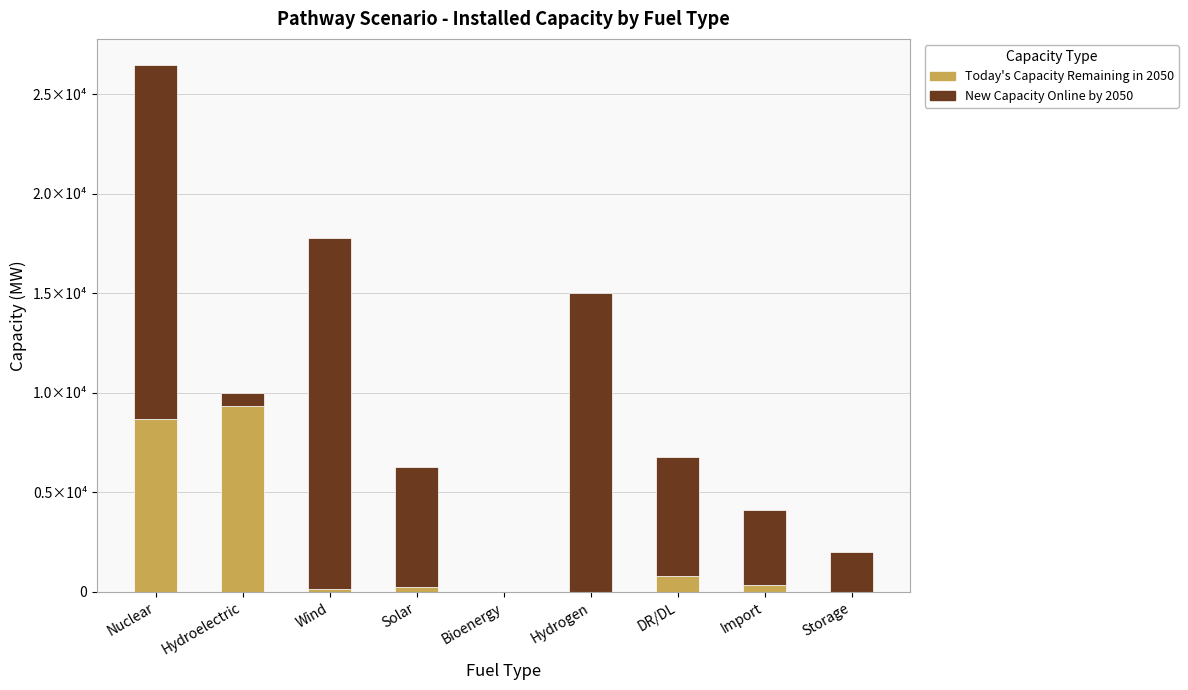

What is the highest value of the Today's Capacity Remaining in 2050 series?

9348.0